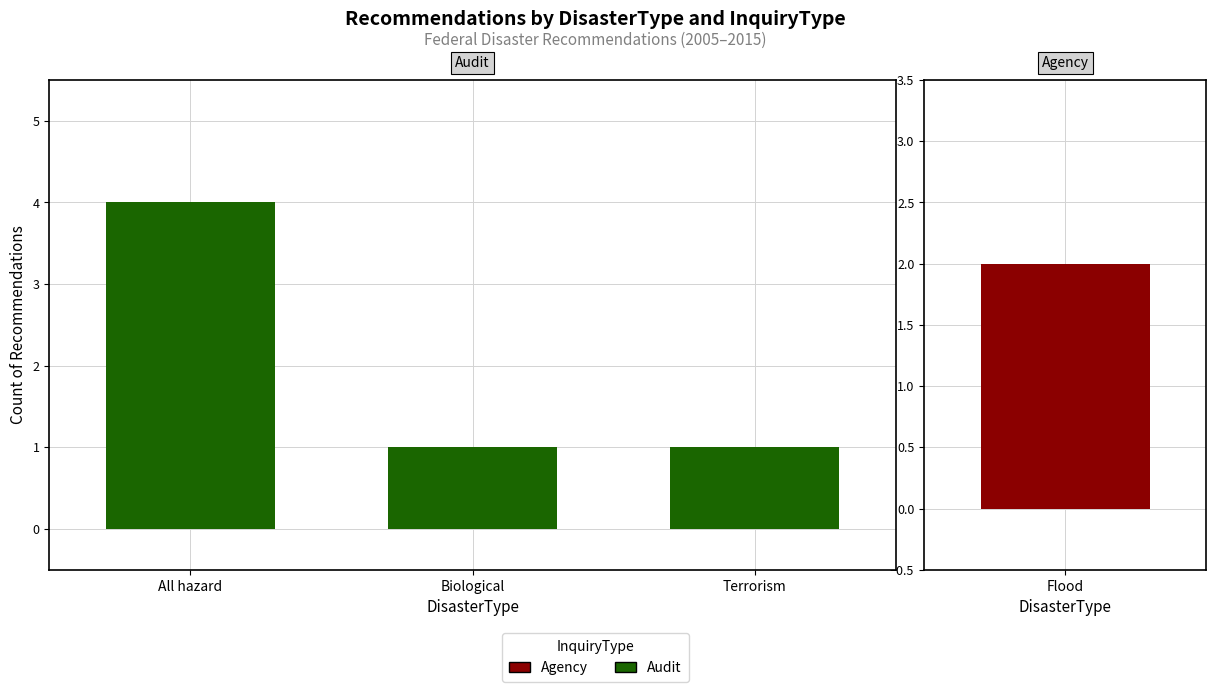

Which label corresponds to the largest value in the chart?

All hazard